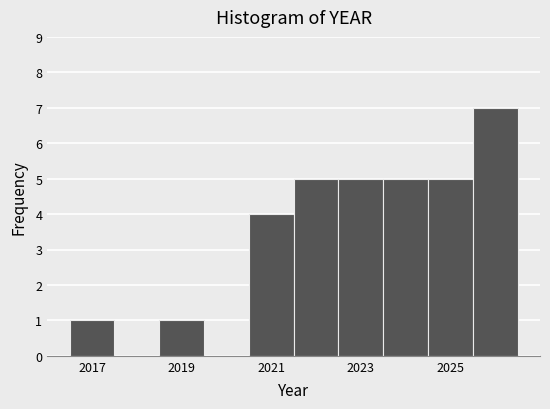

How tall is the bar that spans 2018.5 to 2019.5 on the x-axis? Neither the bar edges nor the heights are printed on the chart, so give them approximately, as read against the axes.

1